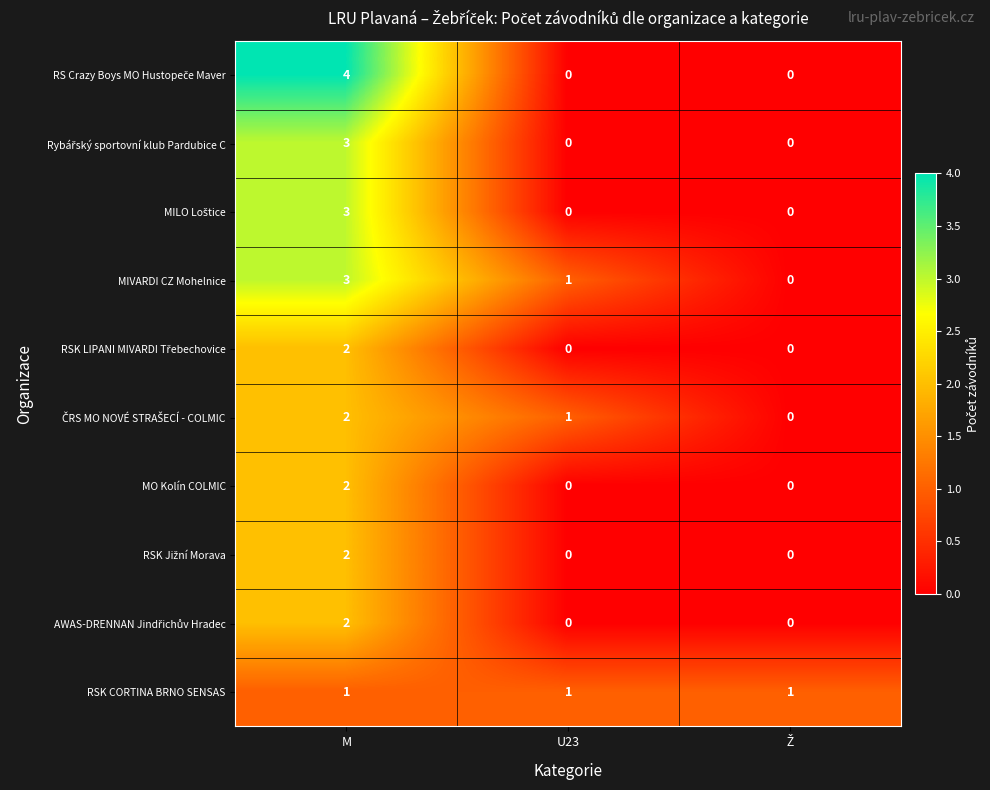

What is the difference between the highest and lowest values at M?

3